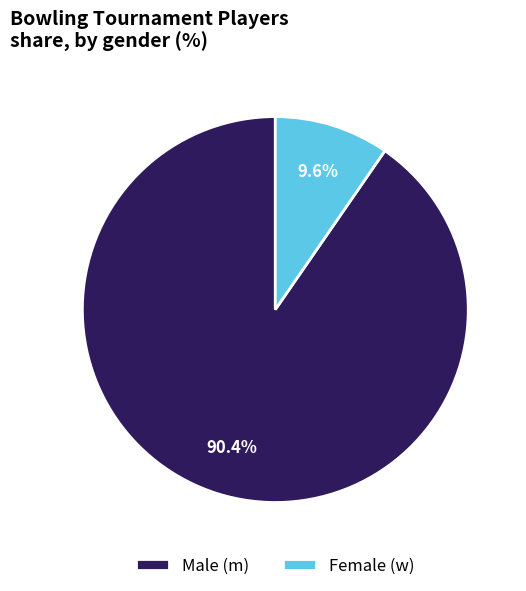

How much of the chart is everything except Female (w)?

90.4%